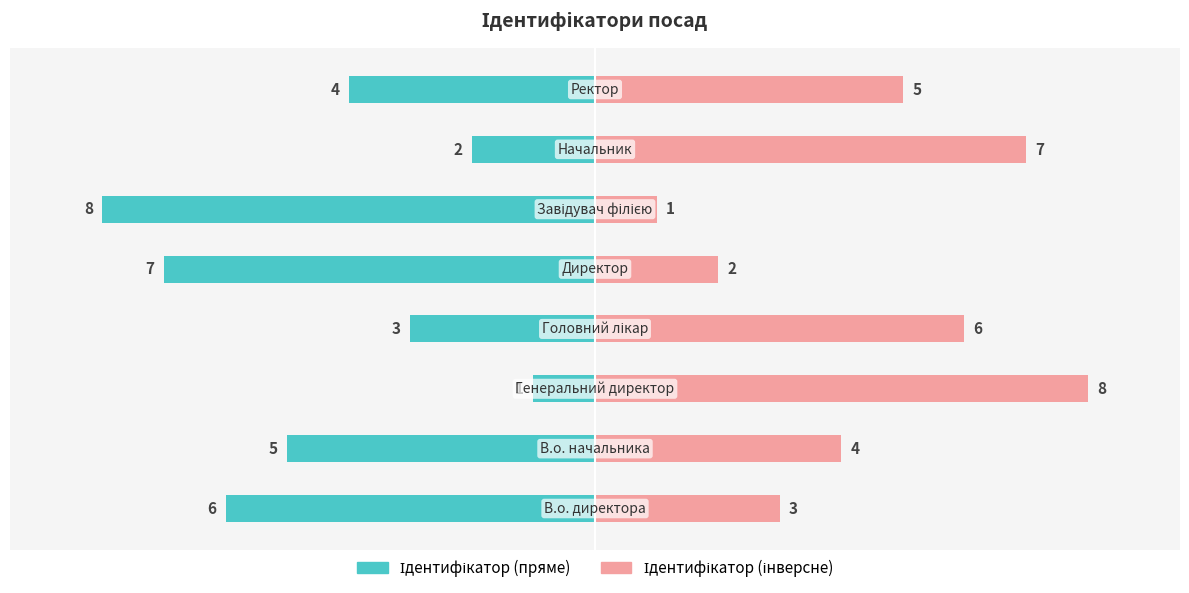

List the labels in order of Ідентифікатор (пряме) value, largest first.

2, 6, 3, 7, 1, 0, 4, 5